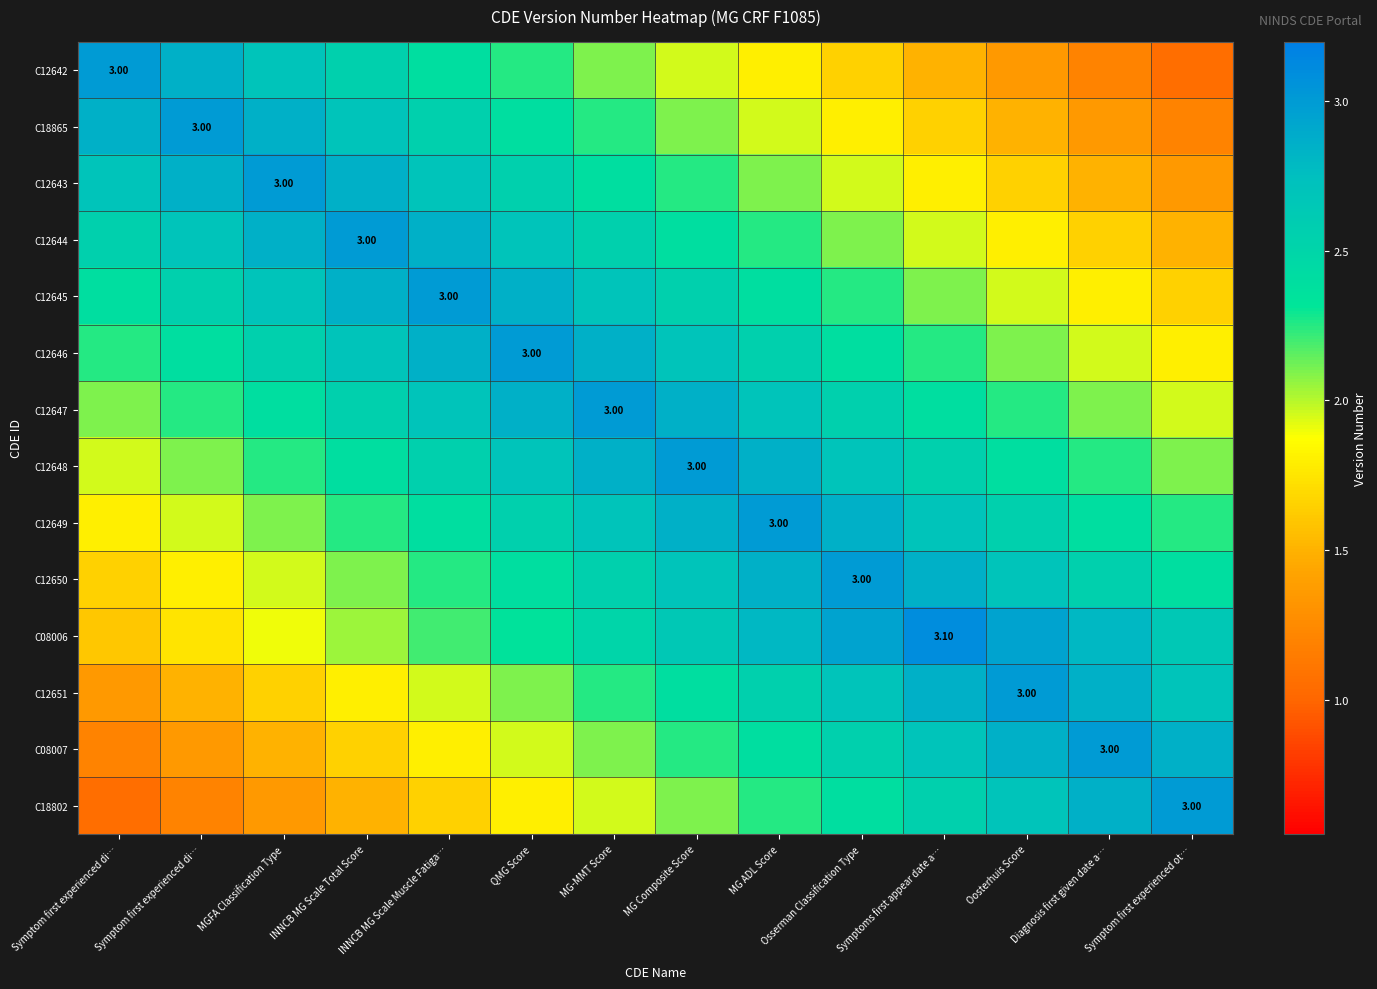

What is the average value of the C12643 series?

2.3